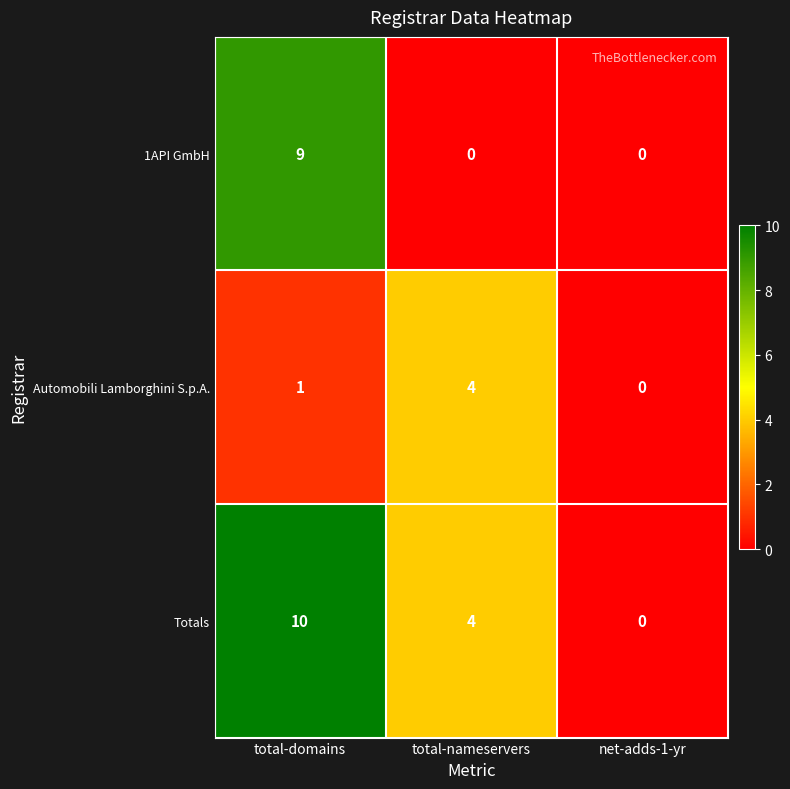

Which series changed the most between total-domains and net-adds-1-yr?

Totals